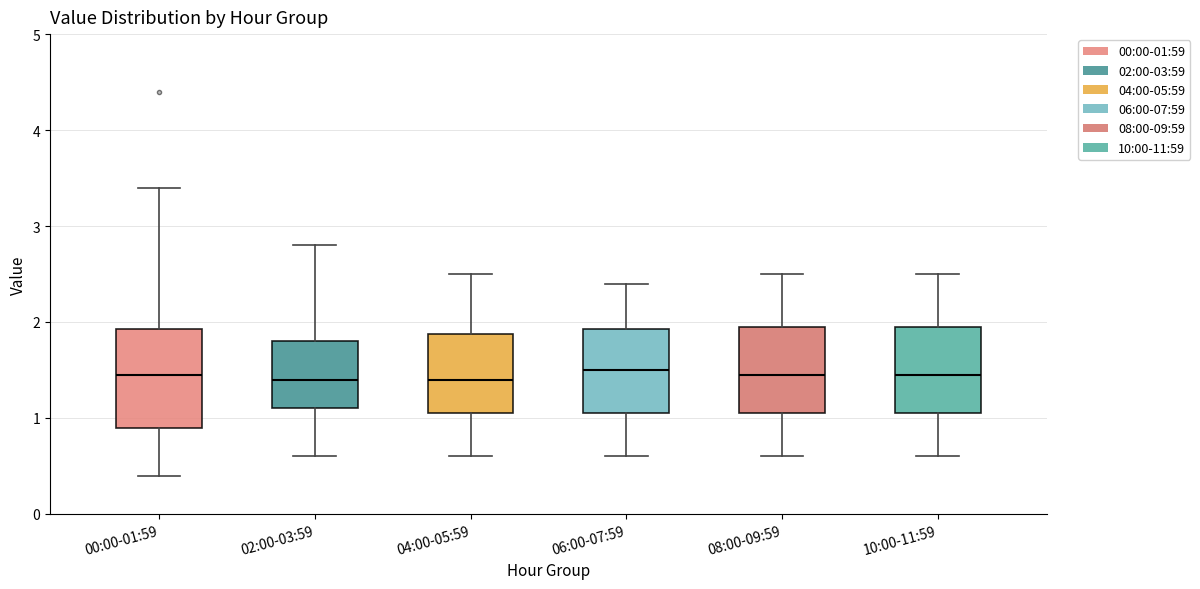

Comparing the boxes themselves (not the whiskers), which one is the tallest?

00:00-01:59